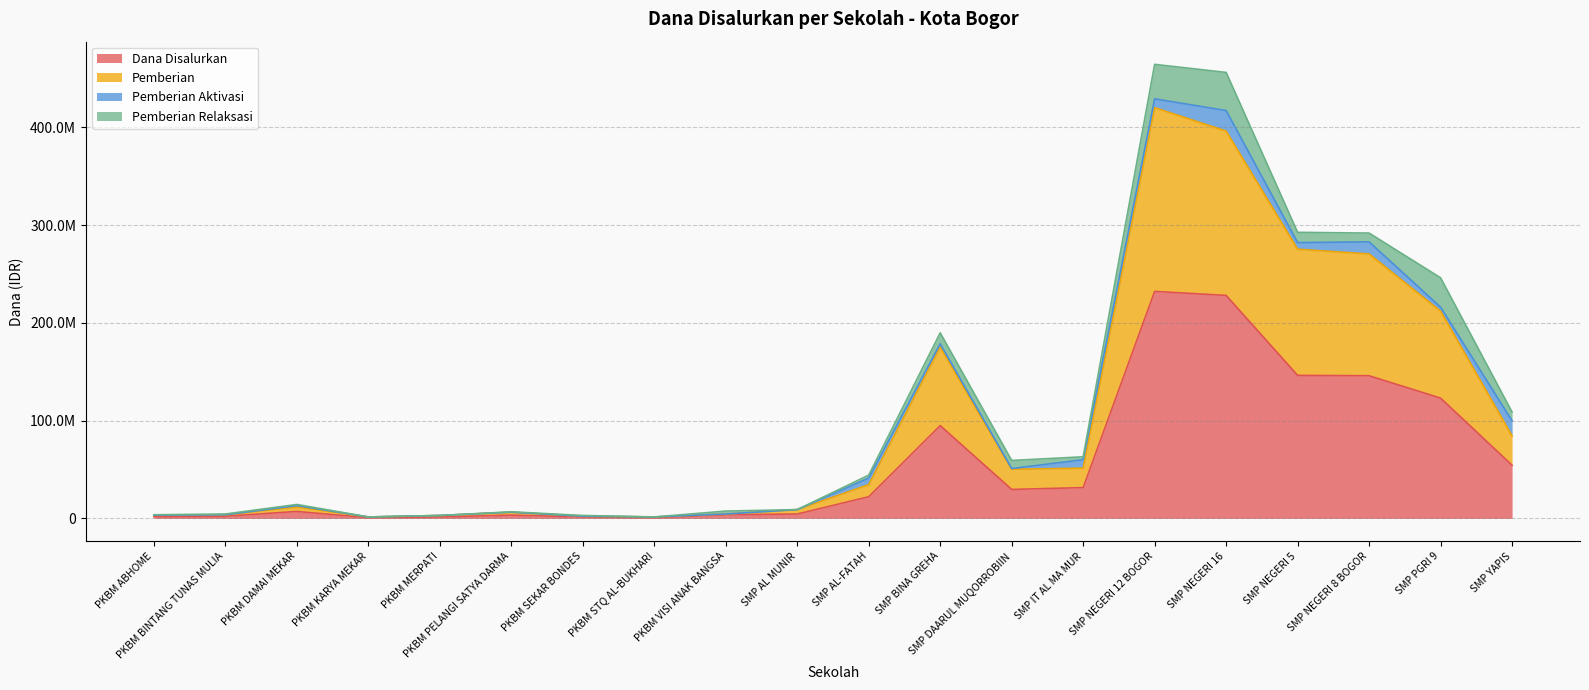

Where does the Dana Disalurkan series first go above 22125000?

SMP BINA GREHA